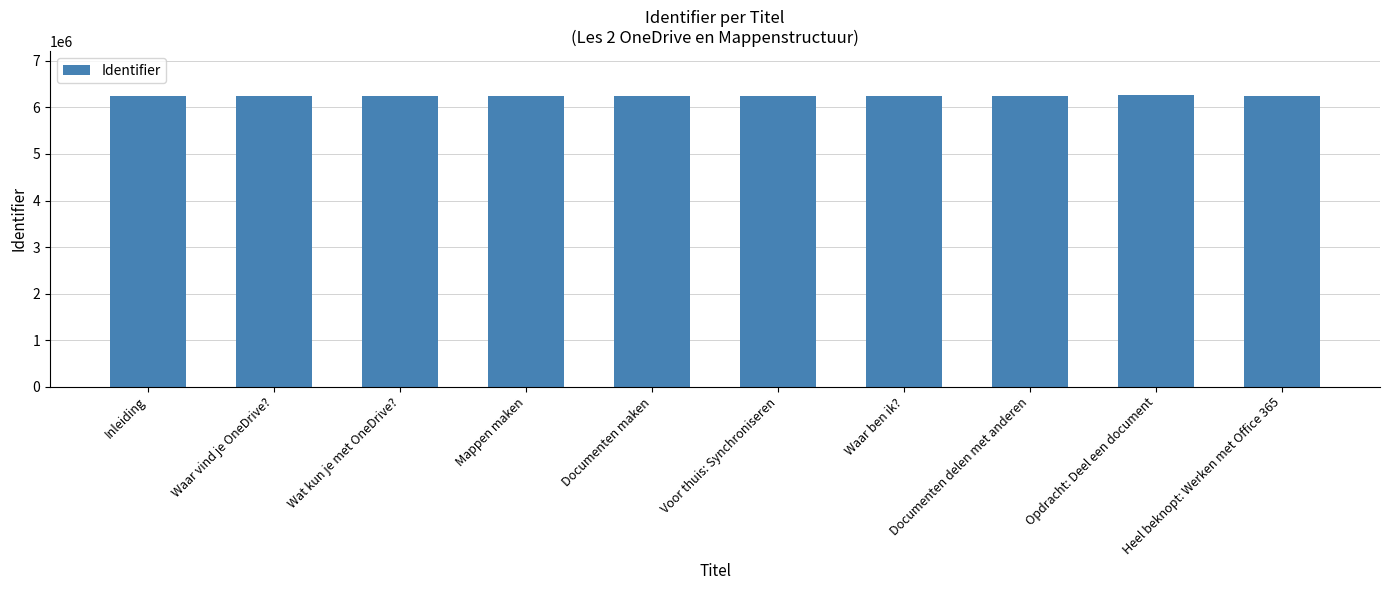

What is the label of the 8th bar from the right?

Wat kun je met OneDrive?